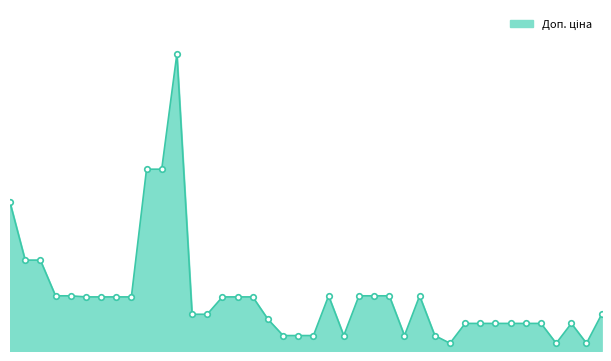

At which label is the value closest to 30885?

287712232